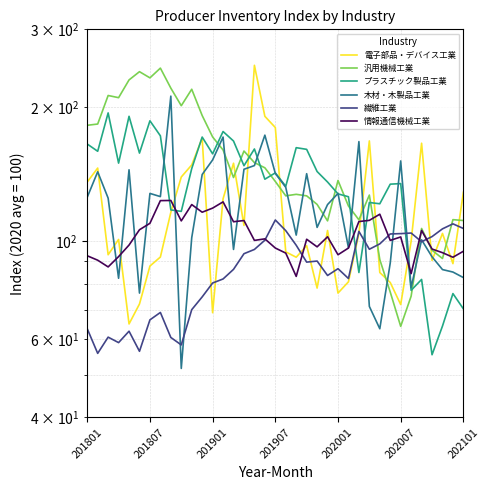

True or false: 情報通信機械工業 has a value of 111.3 at 27.

True